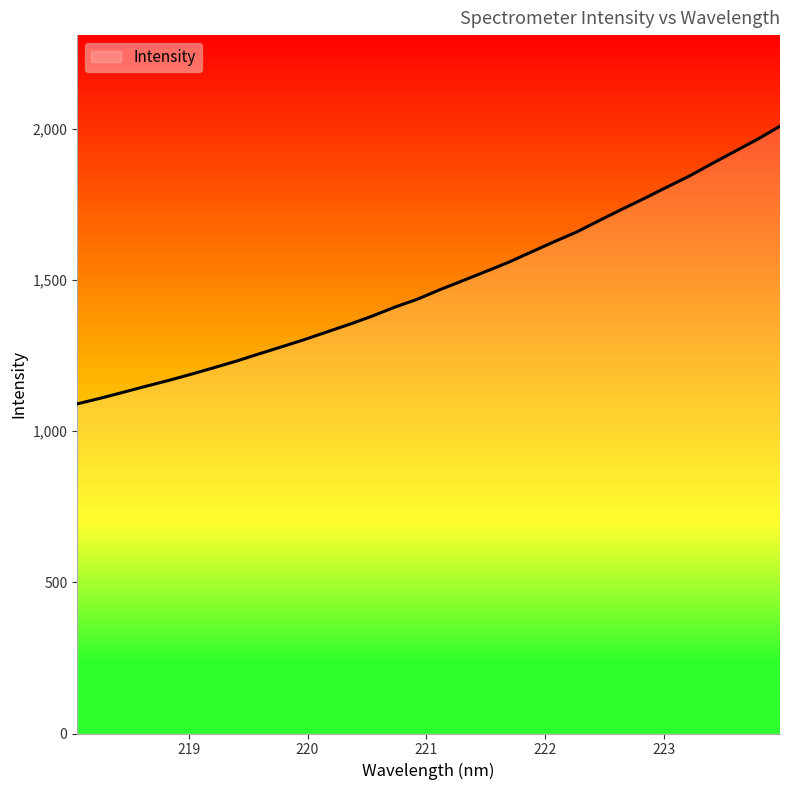

Reading left to right, list all the values displayed in this chart.

1089.7	1108.0	1127.5	1147.4	1166.6	1187.3	1208.8	1230.8	1254.7	1278.2	1301.9	1327.4	1352.8	1379.8	1409.5	1435.9	1467.6	1497.1	1527.0	1557.3	1591.1	1624.8	1657.1	1695.1	1732.4	1768.6	1806.1	1843.1	1884.2	1924.3	1964.3	2007.7